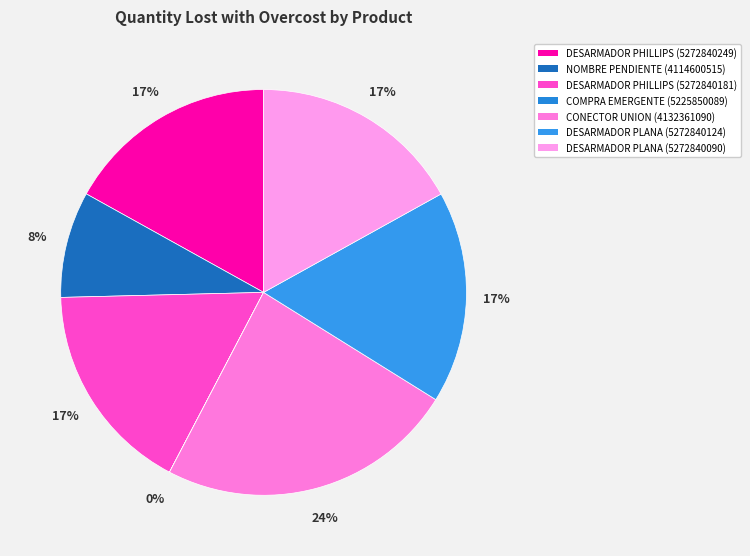

Rank the categories by value from lowest to highest.

COMPRA EMERGENTE
(5225850089), NOMBRE PENDIENTE
(4114600515), DESARMADOR PLANA
(5272840124), DESARMADOR PHILLIPS
(5272840249), DESARMADOR PHILLIPS
(5272840181), DESARMADOR PLANA
(5272840090), CONECTOR UNION
(4132361090)